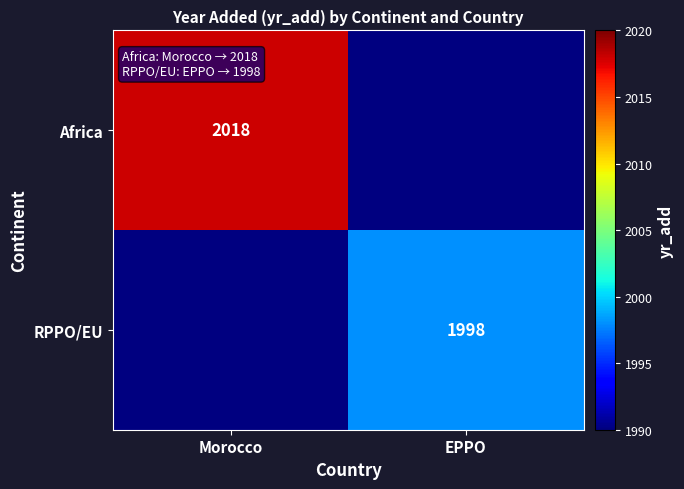

True or false: RPPO/EU has a value of 723 at EPPO.

False